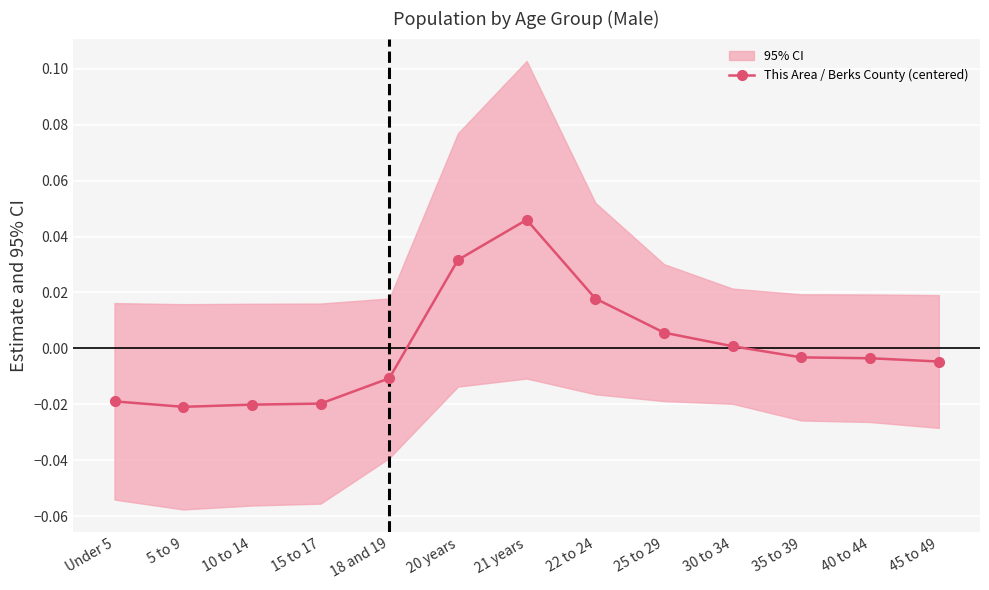

How many interior local valleys (lower than both neighbors) does the data have?

1